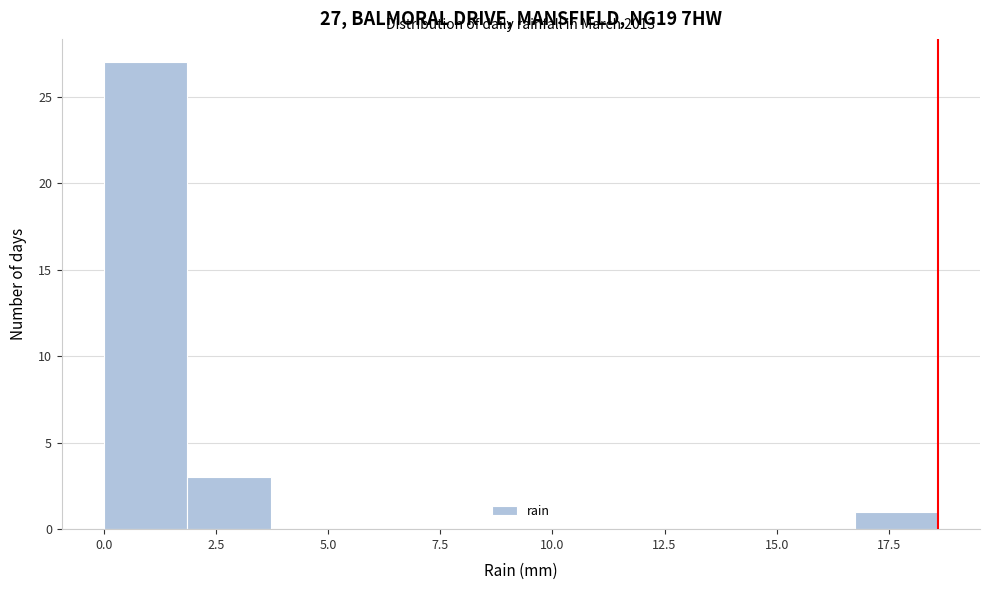

Read against the x-axis, roughly where is the centre of the tallest bar?

1.0